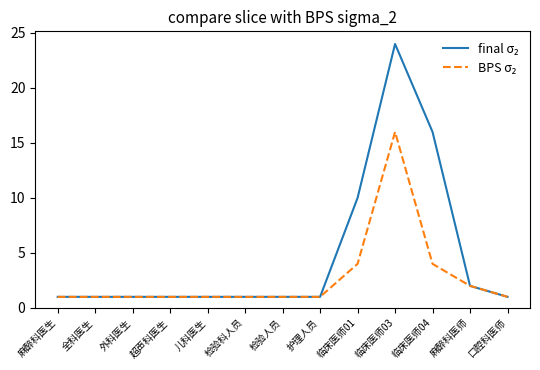

At which category does the chart reach its peak across all series?

临床医师03